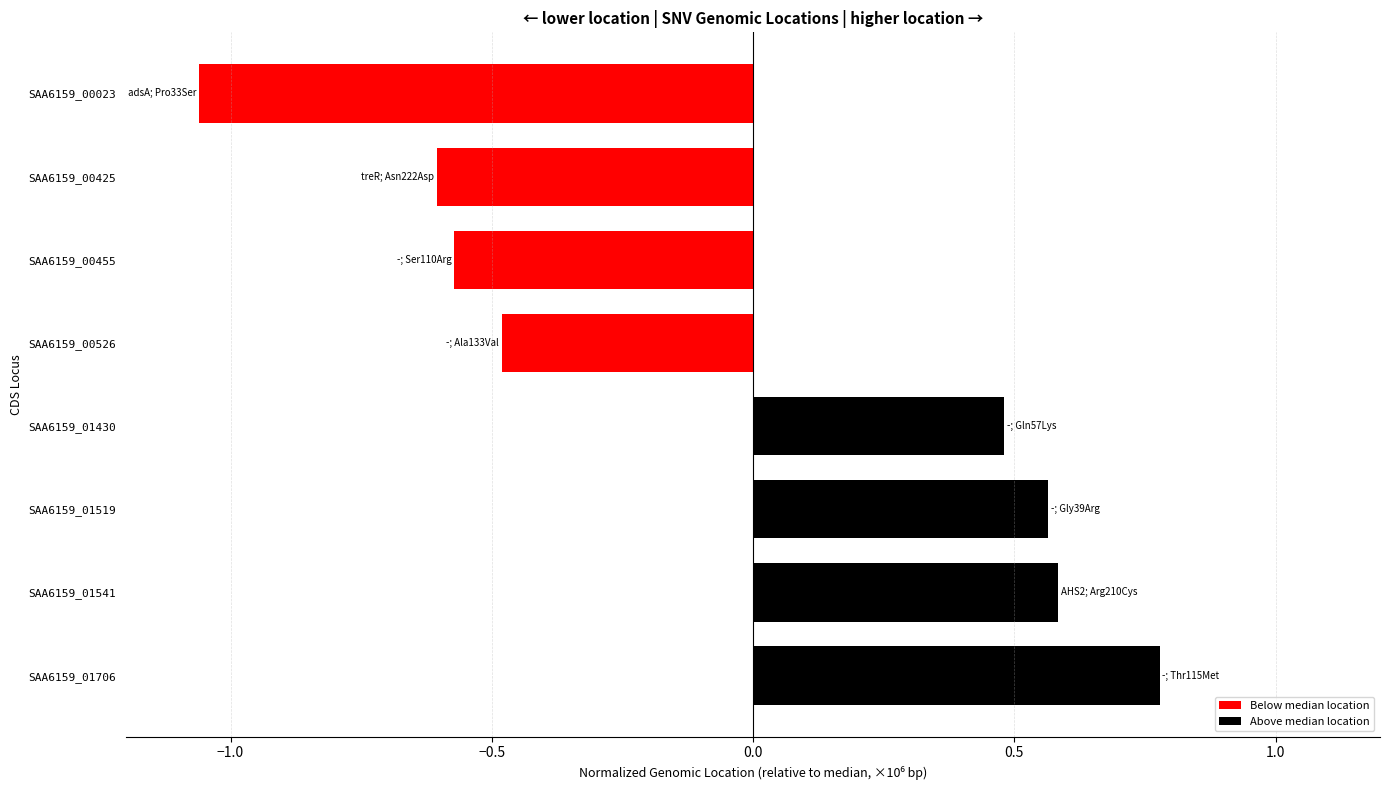

What is the difference between the maximum and minimum values?

1.8